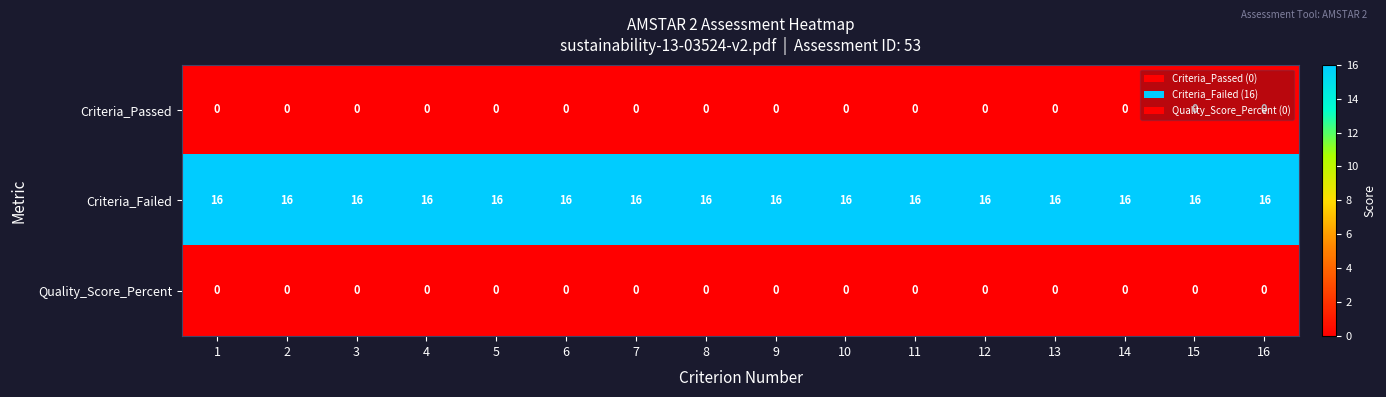

What is the difference between the highest and lowest values at 4?

16